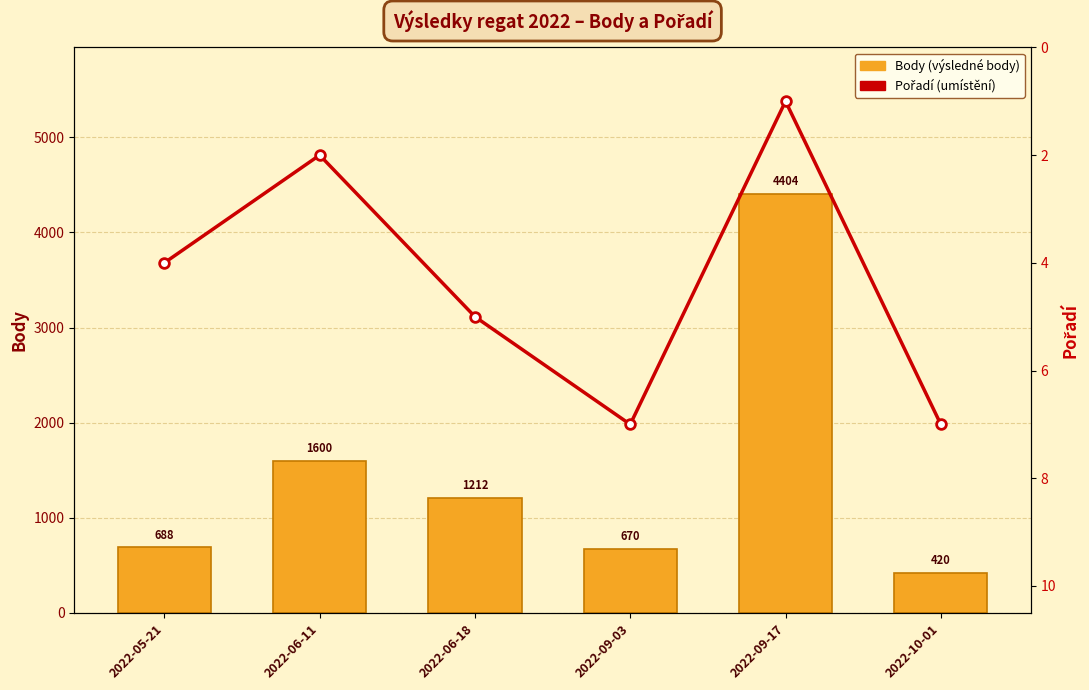

Rank the series by their average value, from highest to lowest.

Body, Pořadí